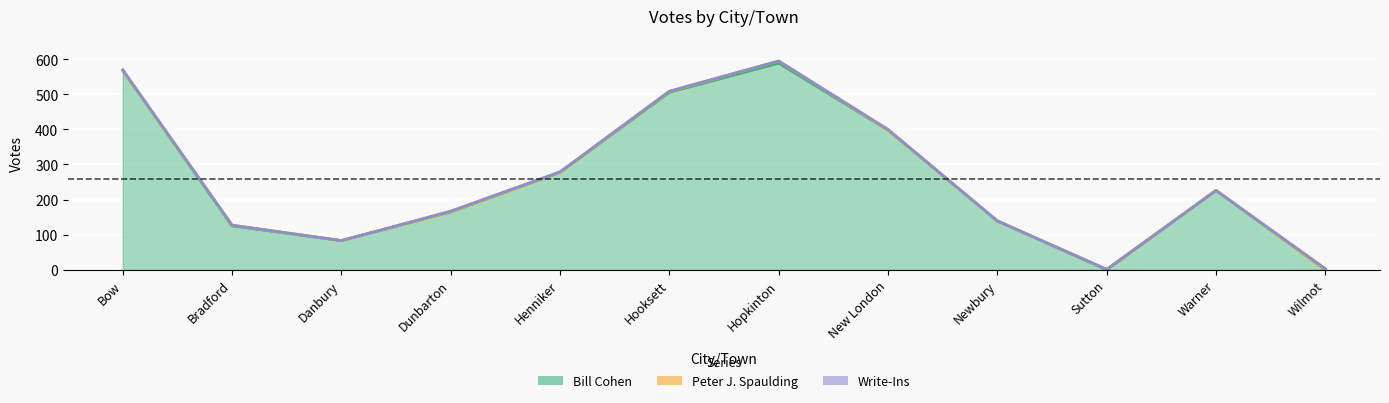

The value of Bill Cohen at Sutton is 0. True or false?

True